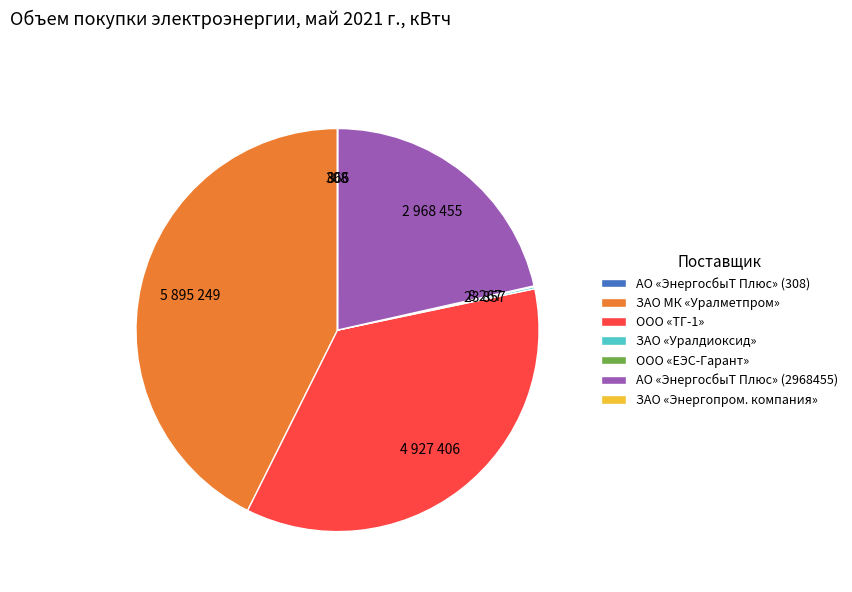

The ООО «ТГ-1» slice represents 36% of the pie. True or false?

True